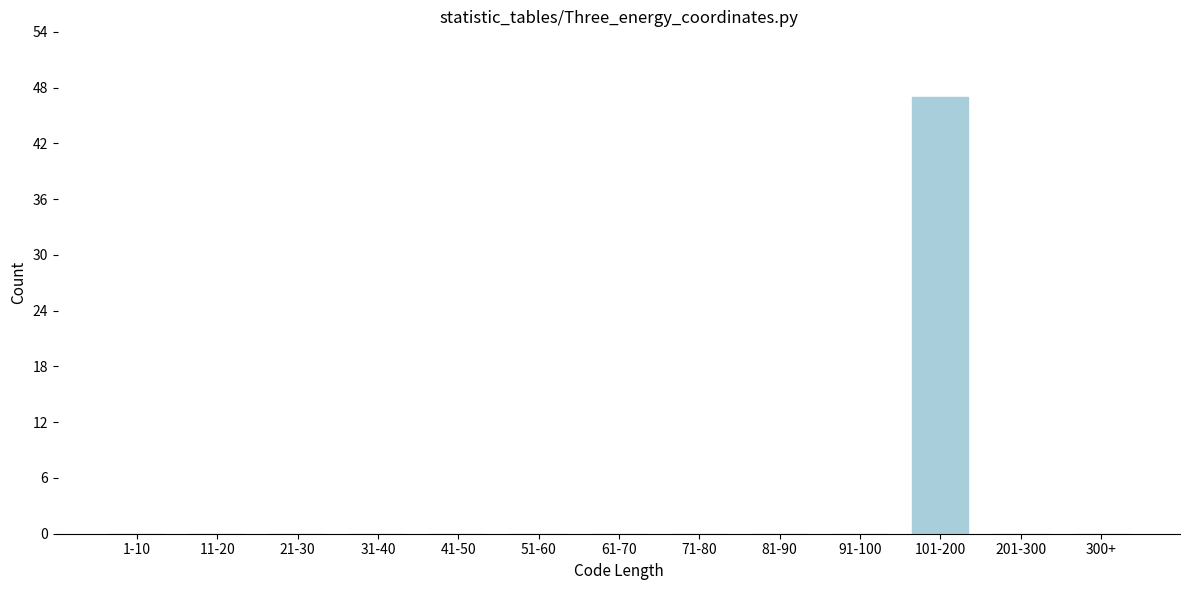

Reading left to right, extract all data points from this chart.

1-10=0	11-20=0	21-30=0	31-40=0	41-50=0	51-60=0	61-70=0	71-80=0	81-90=0	91-100=0	101-200=47	201-300=0	300+=0